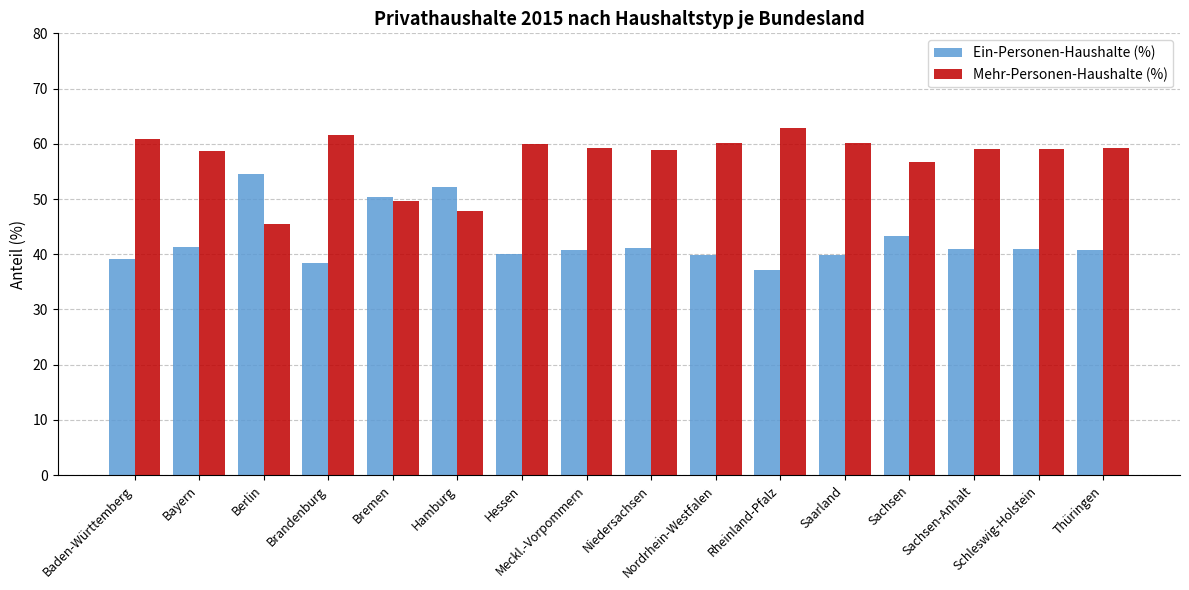

What is the average value of the Mehr-Personen-Haushalte (%) series?

57.5